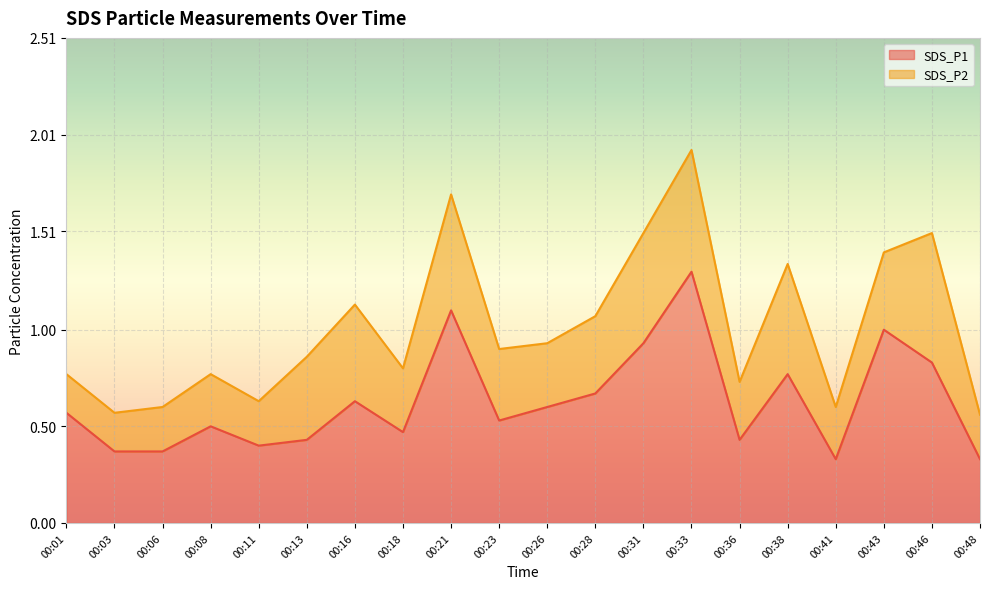

Reading right to left, extract all data points from this chart.

00:48=0.3	00:46=0.8	00:43=1.0	00:41=0.3	00:38=0.8	00:36=0.4	00:33=1.3	00:31=0.9	00:28=0.7	00:26=0.6	00:23=0.5	00:21=1.1	00:18=0.5	00:16=0.6	00:13=0.4	00:11=0.4	00:08=0.5	00:06=0.4	00:03=0.4	00:01=0.6